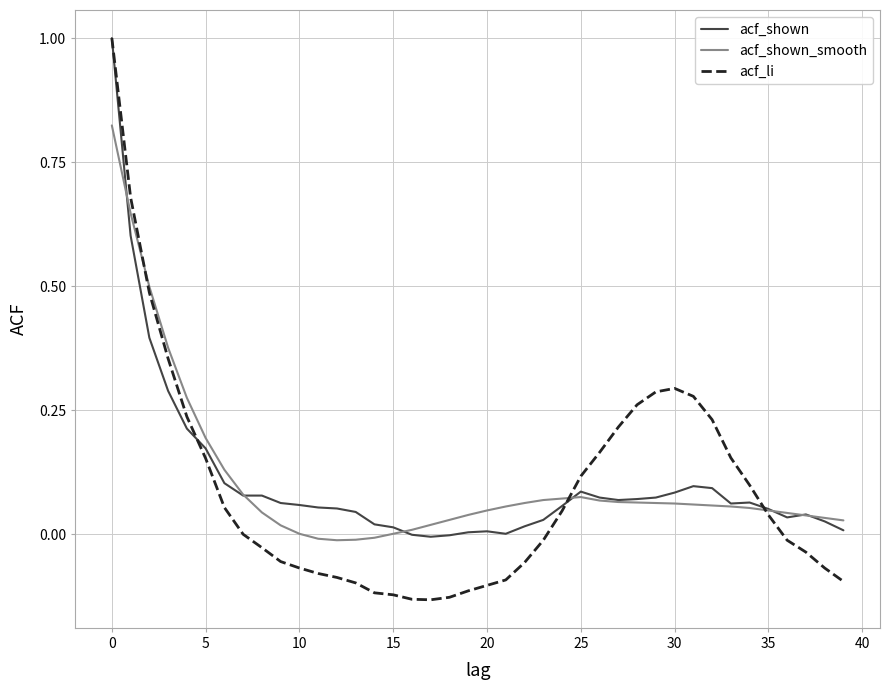

Which series has the widest spread of values?

acf_li